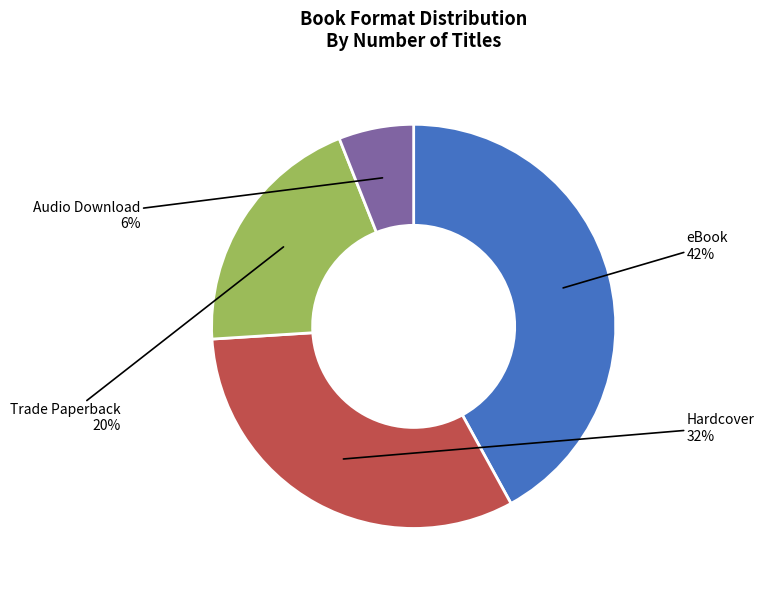

Is it true that Trade Paperback is 20% of the pie?

True